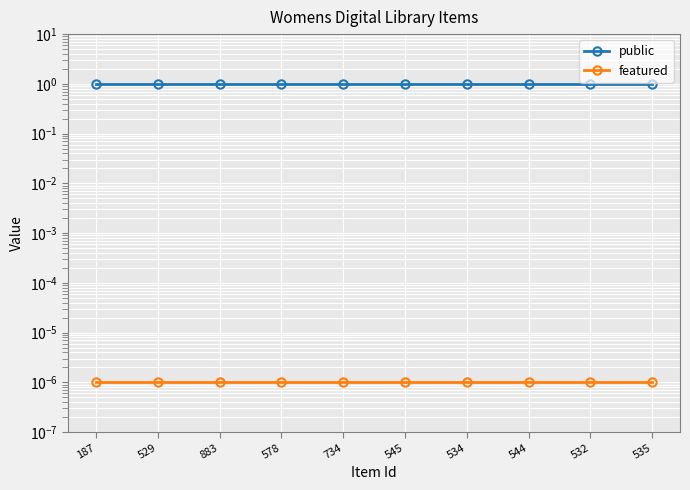

What are all the series names shown in the legend?

public, featured